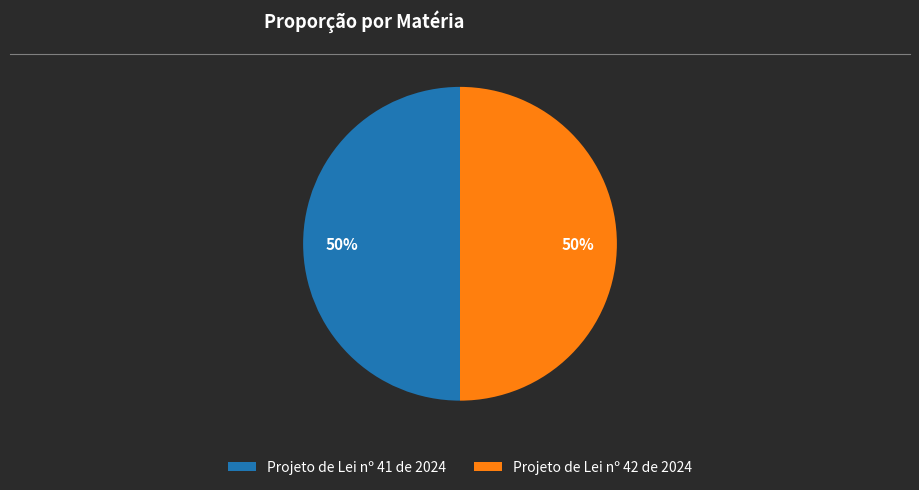

How many segments does this pie chart have?

2